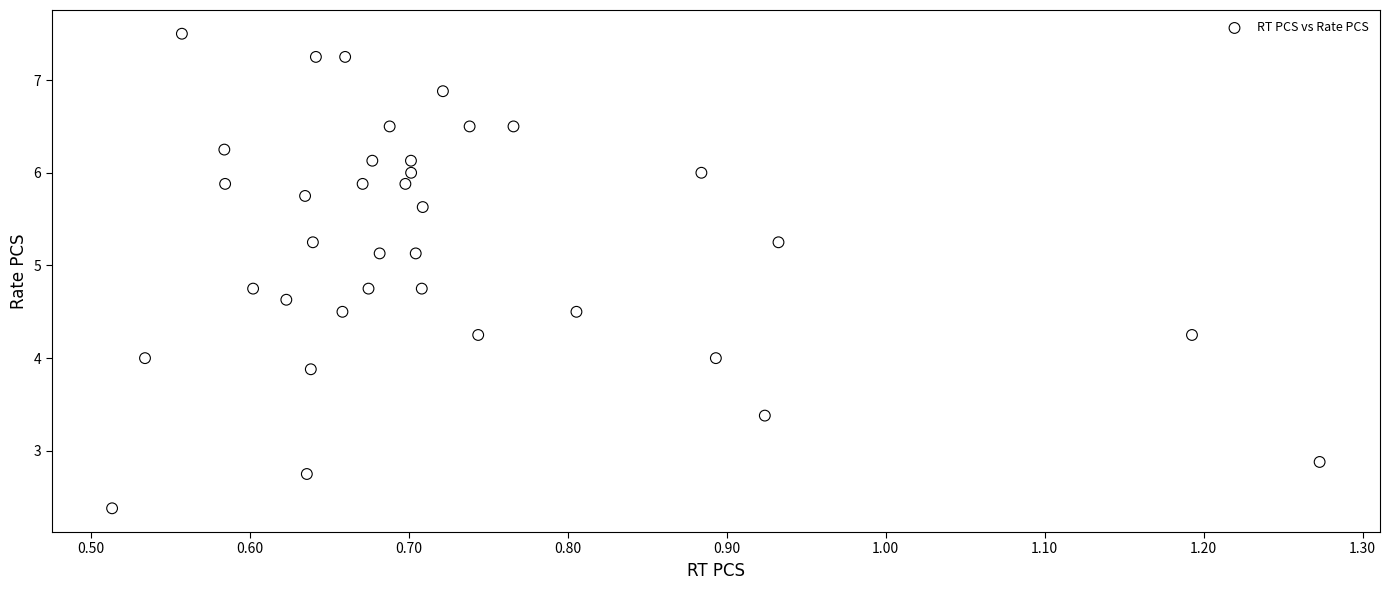

What is the range of X values (max minus min)?

0.8